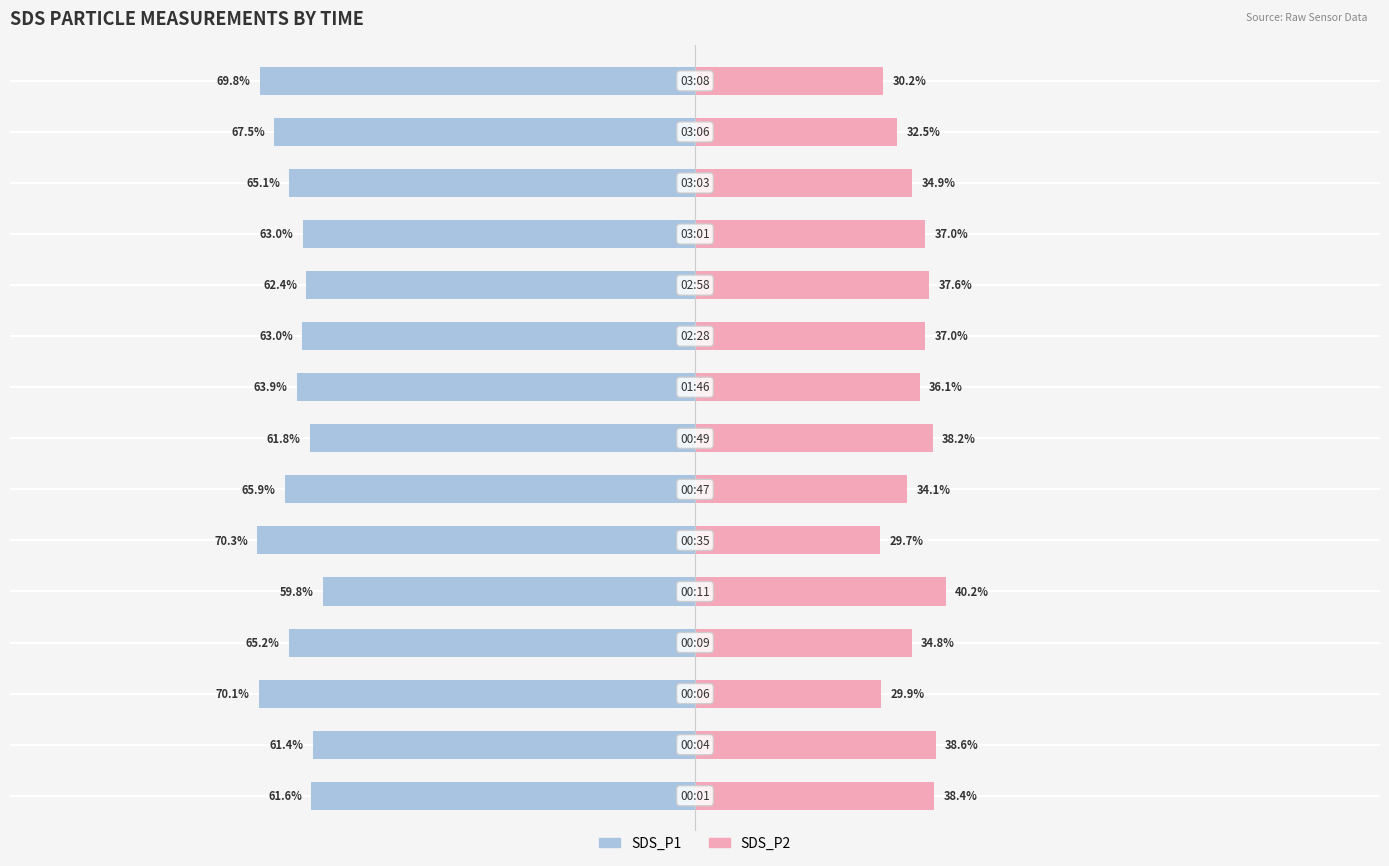

How many data points does each series have?

15